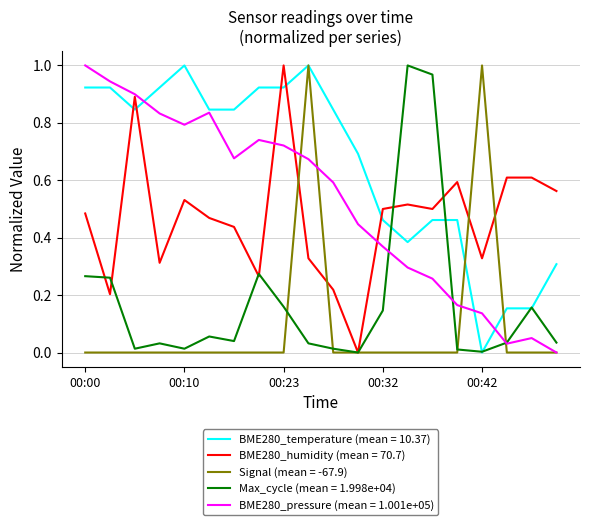

True or false: BME280_humidity (mean = 70.7) and BME280_temperature (mean = 10.37) cross at least once.

True